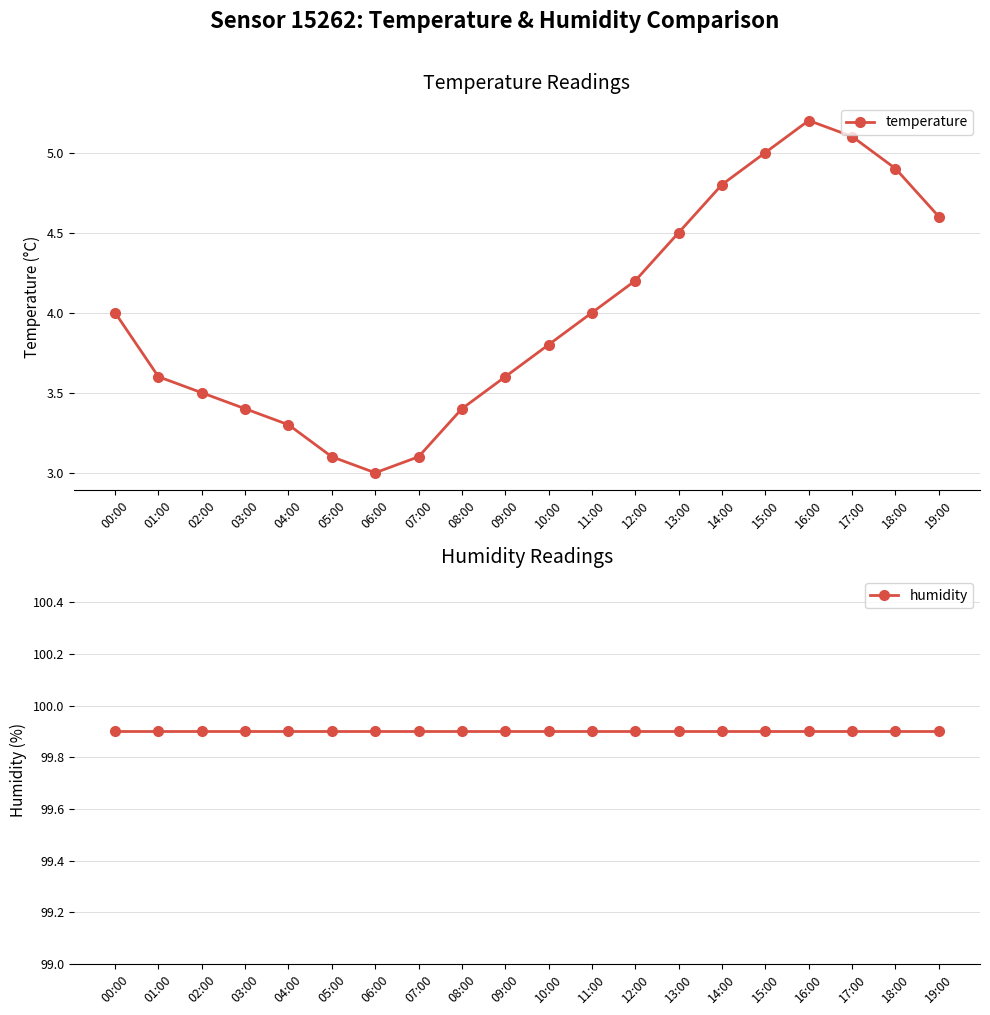

How many lines are shown in the chart?

2